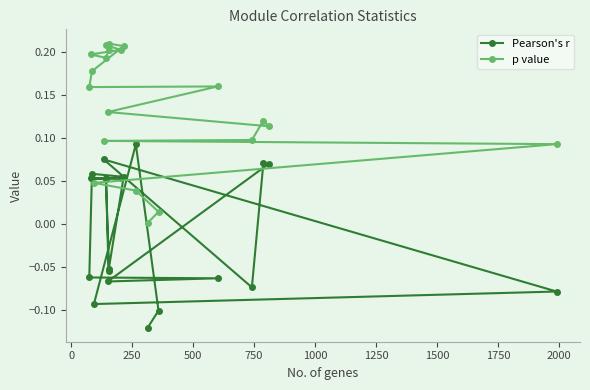

What is the difference between the maximum and minimum values in the p value series?

0.2